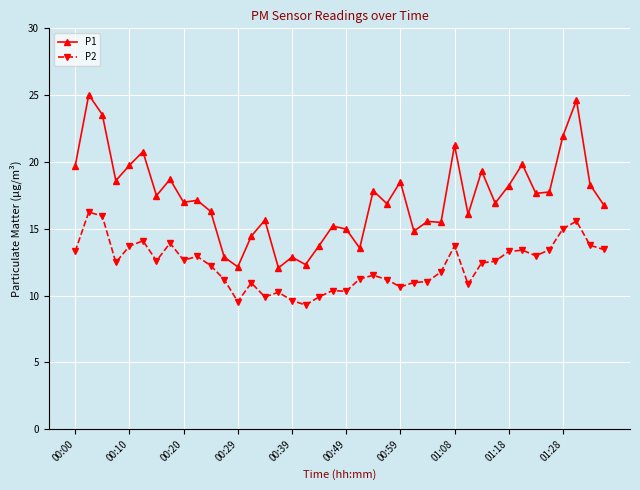

Is this an area chart (filled region under the line)?

No